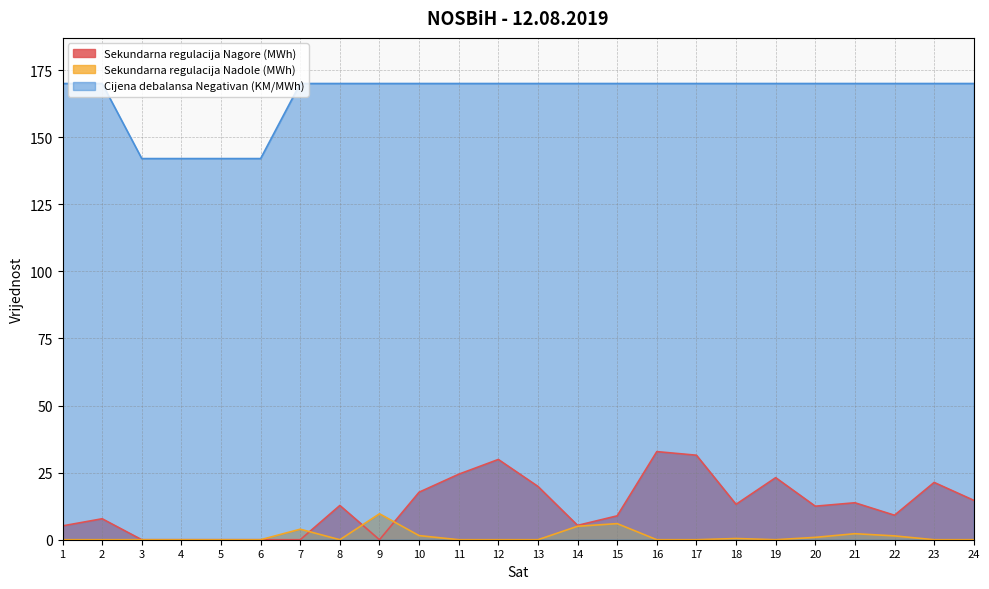

True or false: Cijena debalansa Negativan (KM/MWh) has a value of 193.2 at 6.

False